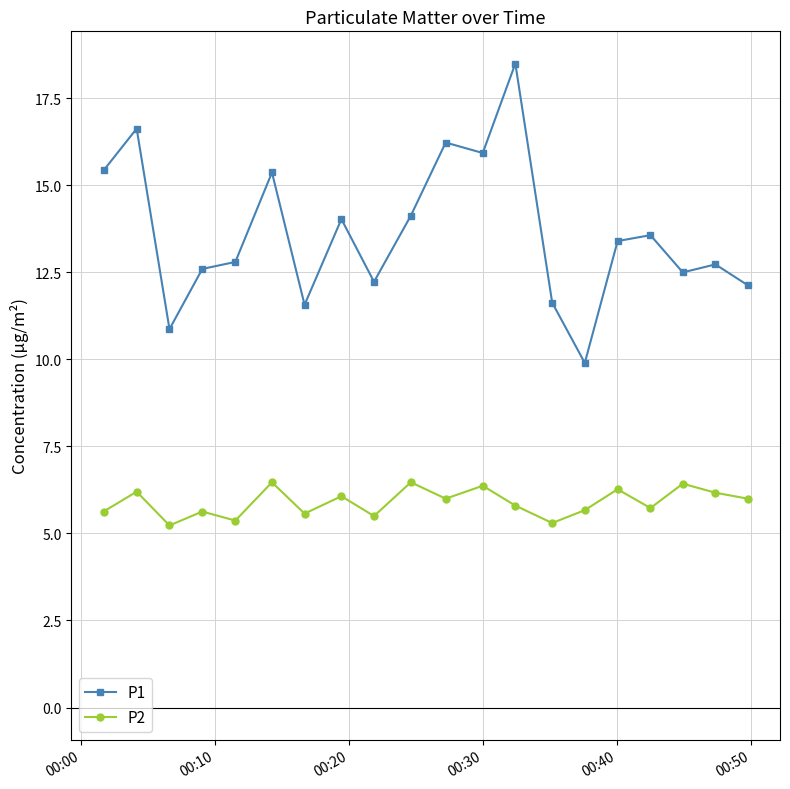

What is the value of the P2 point at the 10th from the left?

6.5